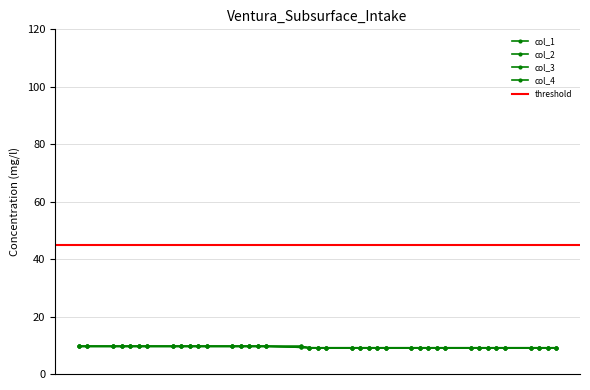

How many lines are shown in the chart?

4